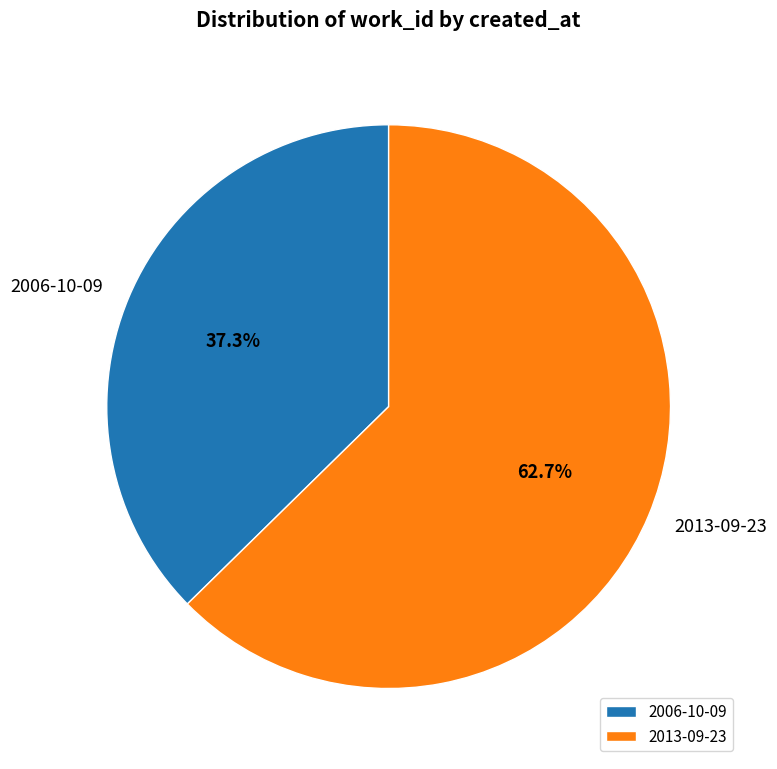

To the nearest percent, what percentage of the pie is 2006-10-09?

37%